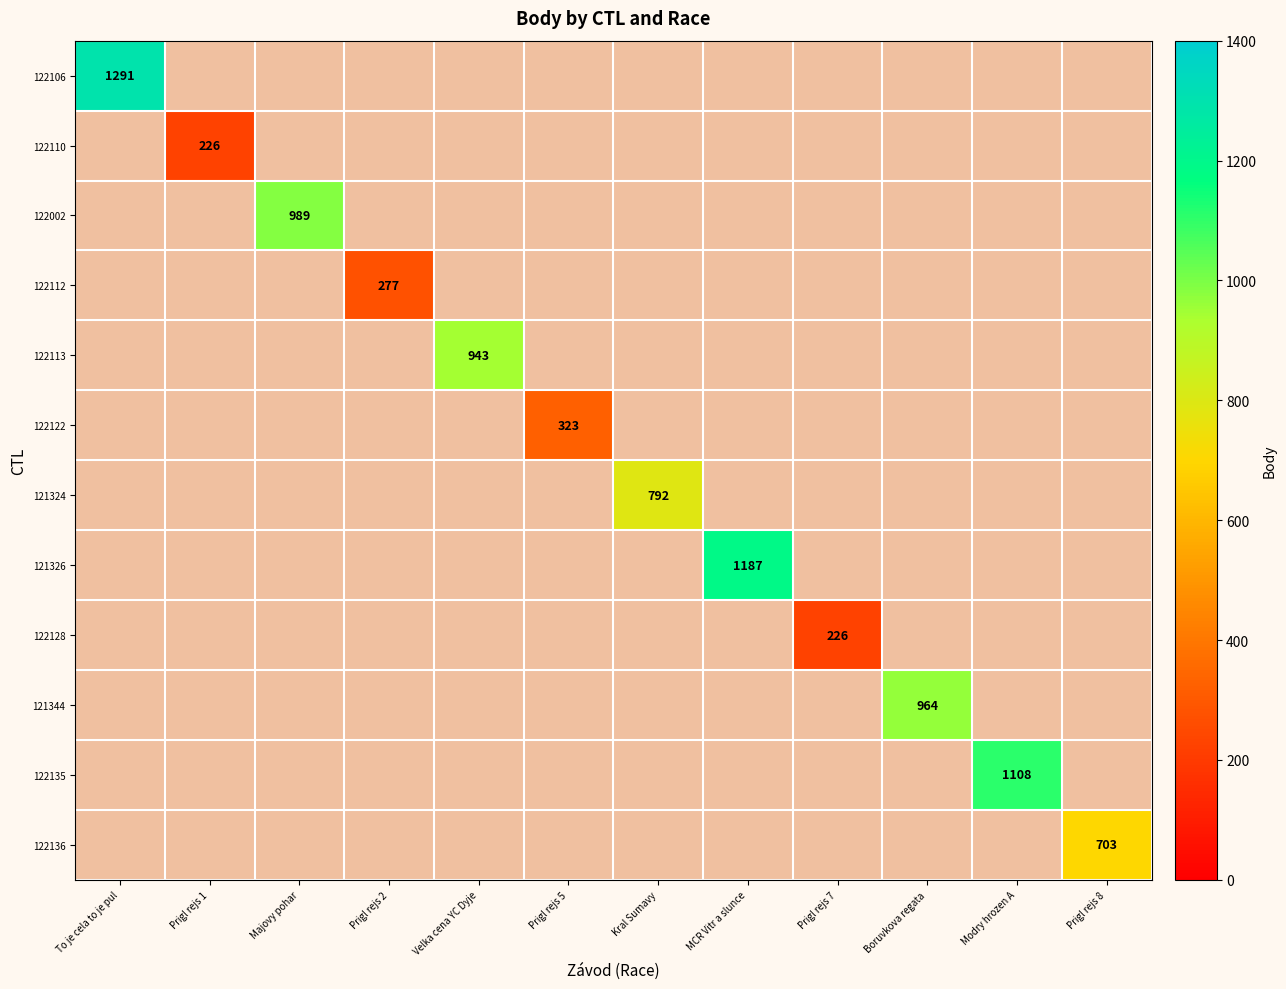

The 122002 series shows 989 at Majovy pohar. True or false?

True